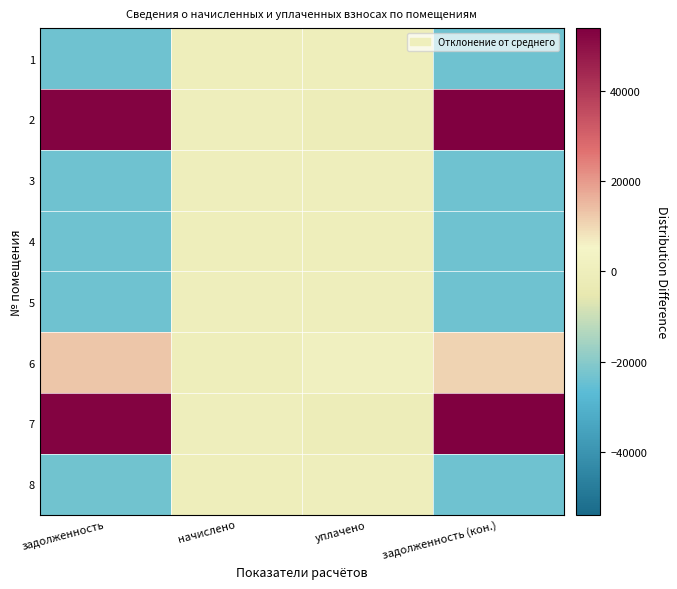

Reading left to right, list all the values displayed in this chart.

1: задолженность=-23689.8	начислено=-175.9	уплачено=-135.7	задолженность (кон.)=-23730.1
2: задолженность=52588.8	начислено=174.7	уплачено=-1070.5	задолженность (кон.)=53834.0
3: задолженность=-23689.8	начислено=174.7	уплачено=98.1	задолженность (кон.)=-23613.2
4: задолженность=-23689.8	начислено=-175.9	уплачено=-135.7	задолженность (кон.)=-23730.1
5: задолженность=-23689.8	начислено=174.7	уплачено=98.1	задолженность (кон.)=-23613.2
6: задолженность=12848.9	начислено=-170.8	уплачено=1929.5	задолженность (кон.)=10748.6
7: задолженность=52588.8	начислено=174.7	уплачено=-1070.5	задолженность (кон.)=53834.0
8: задолженность=-23267.3	начислено=-175.9	уплачено=286.8	задолженность (кон.)=-23730.1